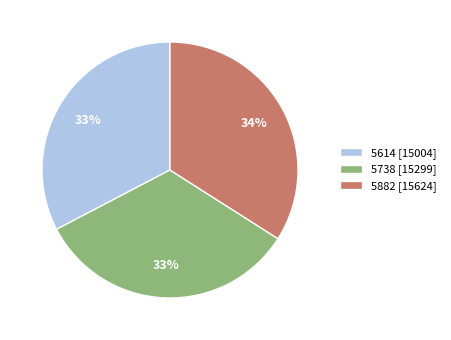

Combined, do 5614 [15004] and 5738 [15299] account for over 50%?

Yes